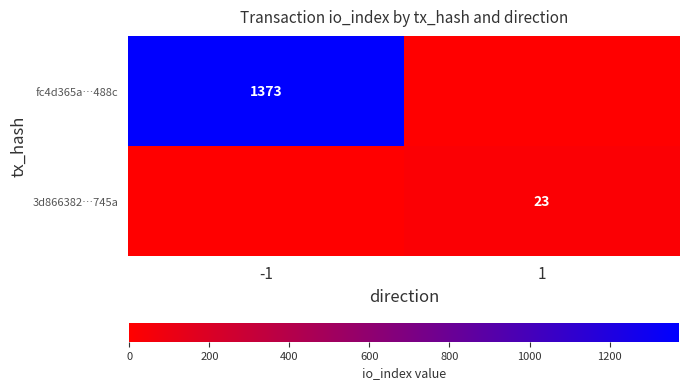

The value of 3d866382…745a at 1 is 23. True or false?

True